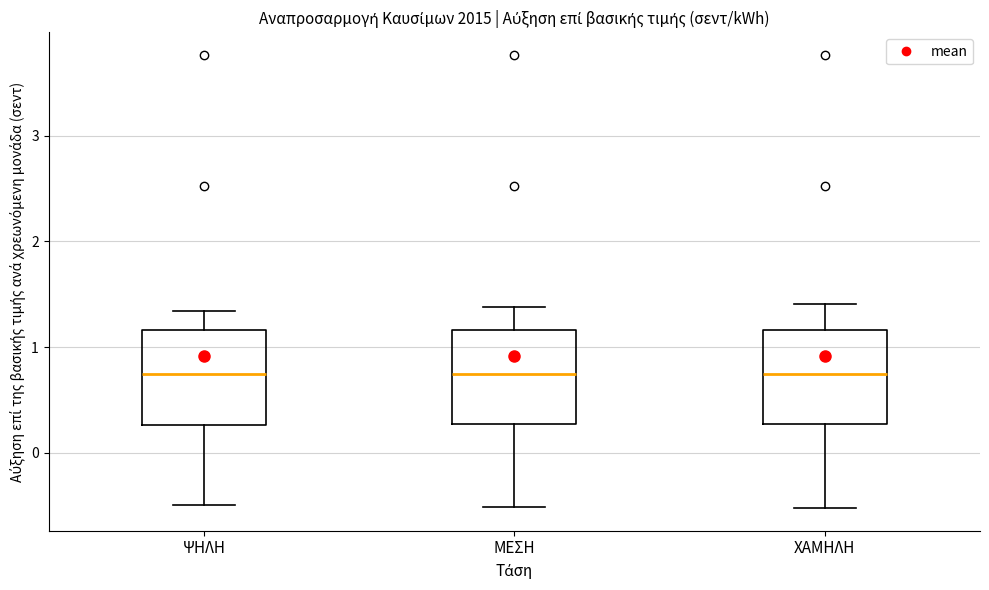

Reading left to right, read every box against the y-axis: the position of its median line, the range the box covers, and the ends of its whiskers. The values are not printed on the chart, so give them approximately, as read against the axis.

ΨΗΛΗ: median 0.7, box 0.3 to 1.2, whiskers -0.5 to 1.3
ΜΕΣΗ: median 0.7, box 0.3 to 1.2, whiskers -0.5 to 1.4
ΧΑΜΗΛΗ: median 0.7, box 0.3 to 1.2, whiskers -0.5 to 1.4